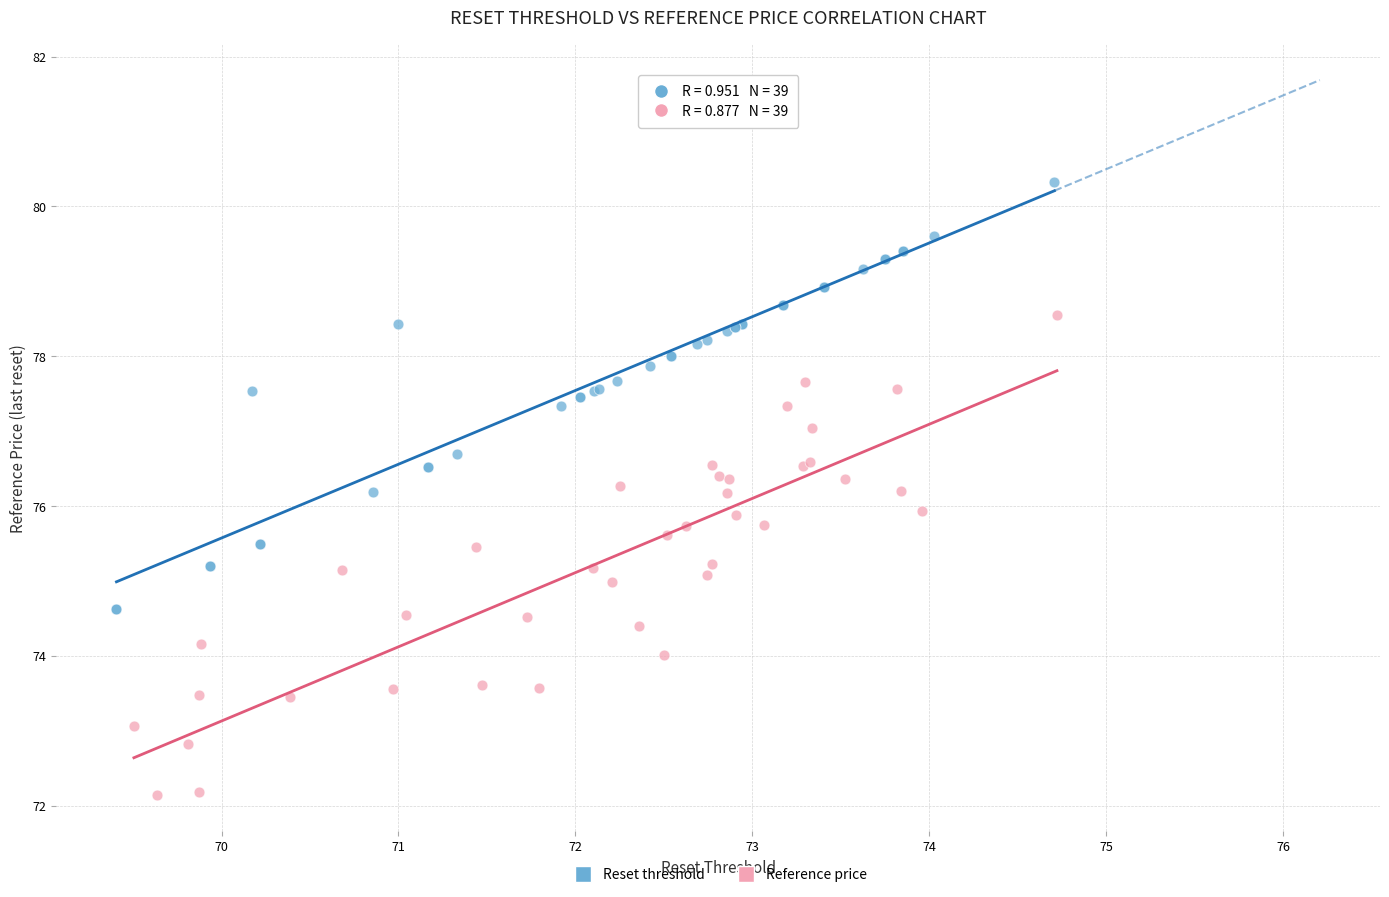

Which series has the largest Y range (max minus min)?

Reference price